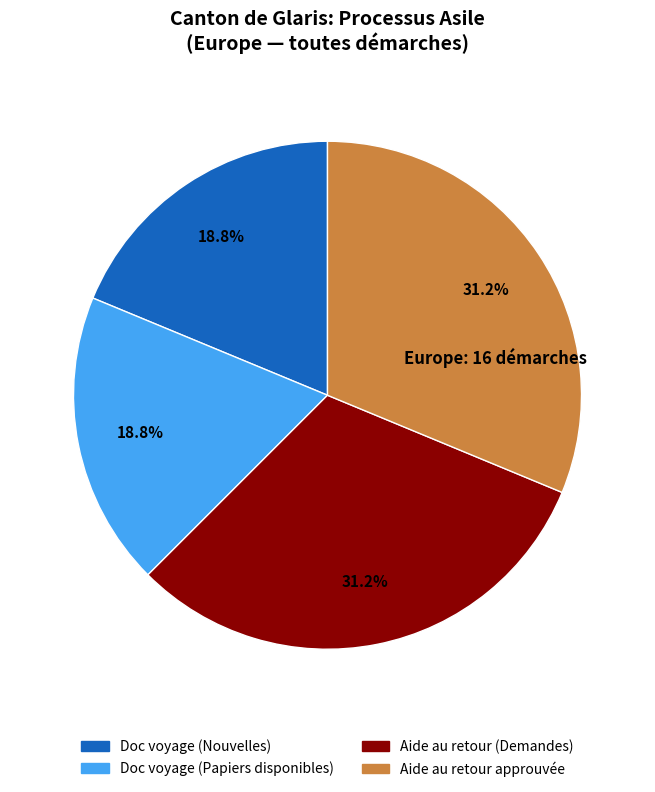

Does any single category account for the majority?

No